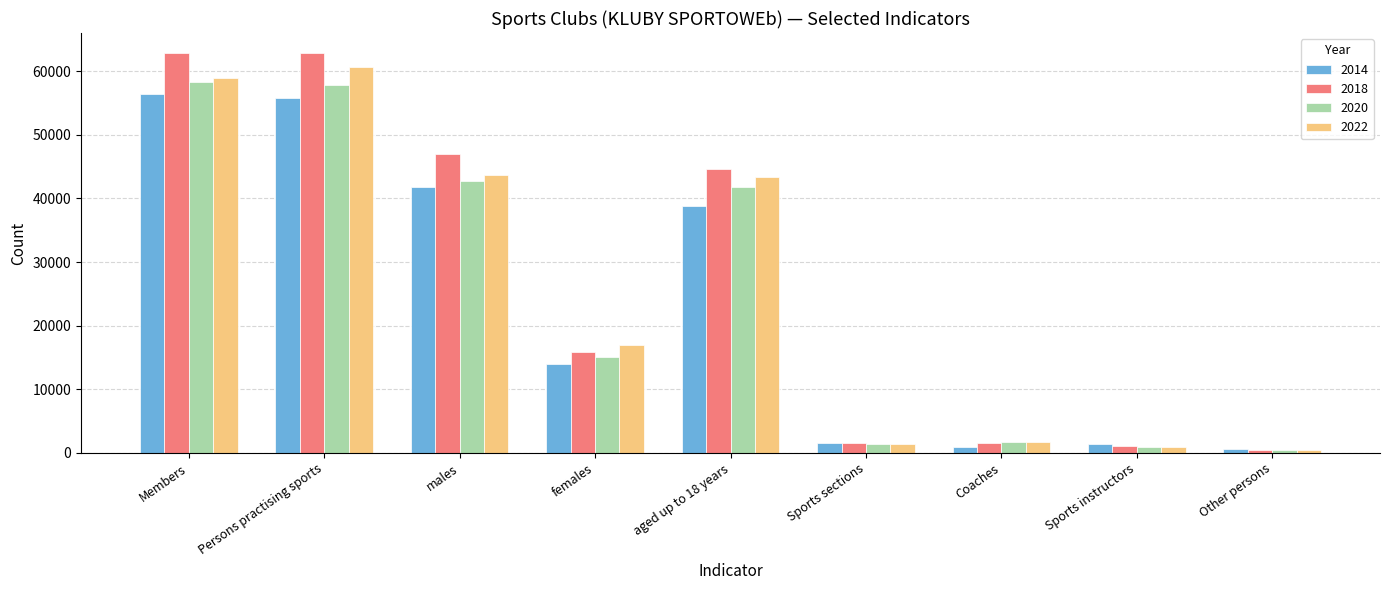

What are all the series names shown in the legend?

2014, 2018, 2020, 2022